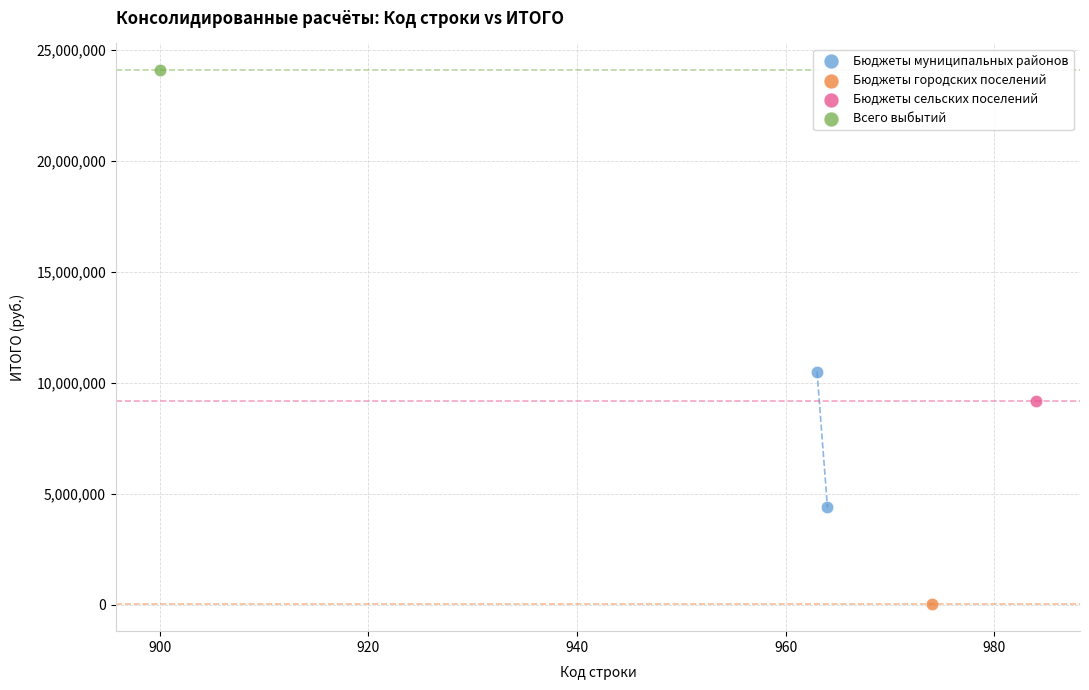

What are all the series names shown in the legend?

Бюджеты муниципальных районов, Бюджеты городских поселений, Бюджеты сельских поселений, Всего выбытий